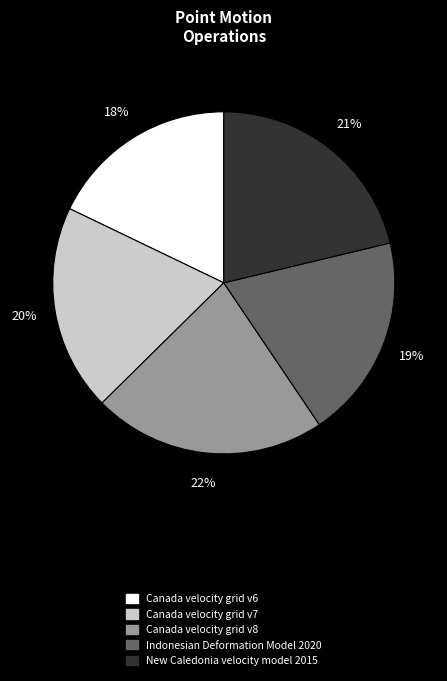

What percentage is the Indonesian Deformation Model 2020 slice, to the nearest percent?

19%